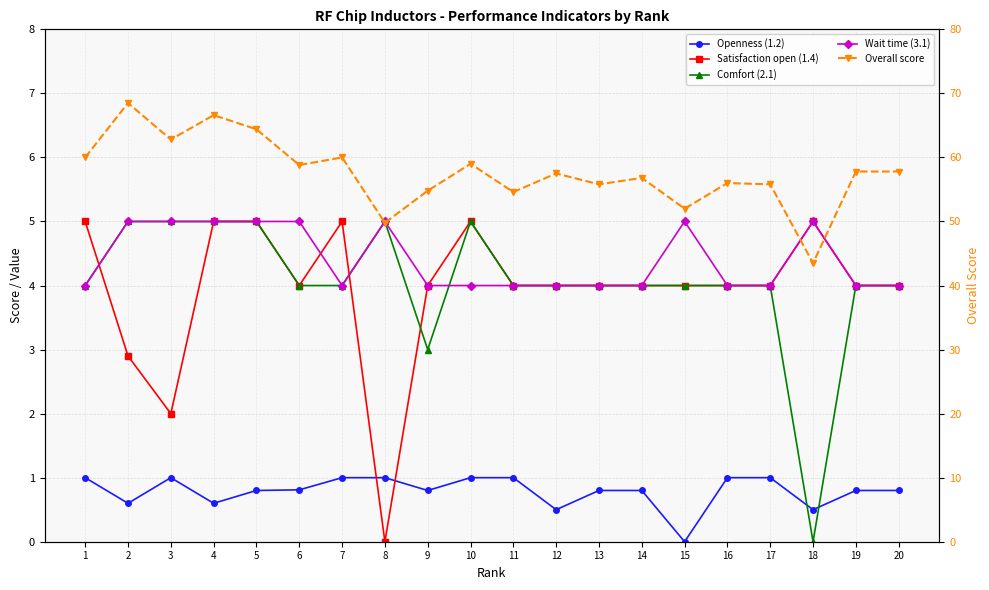

Count the Comfort (2.1) values in the range 4 to 5.

18